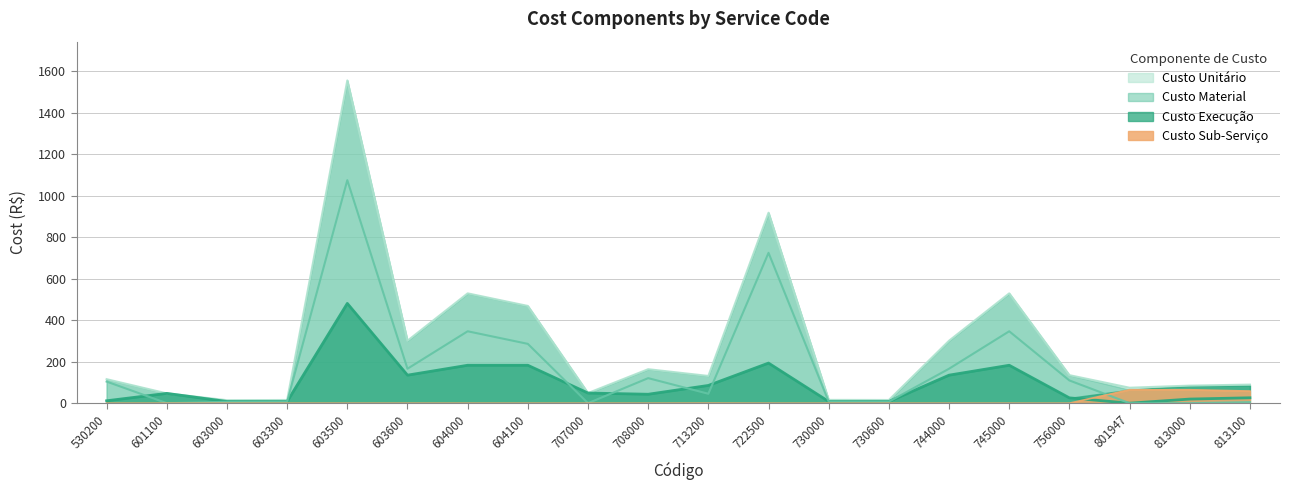

How many data points does each series have?

20